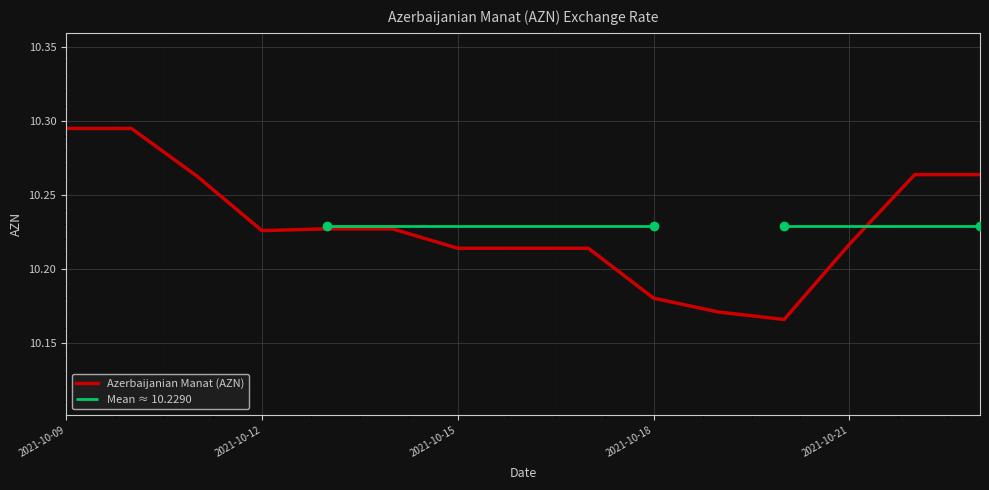

True or false: the data has more than 2 interior local peaks.

False